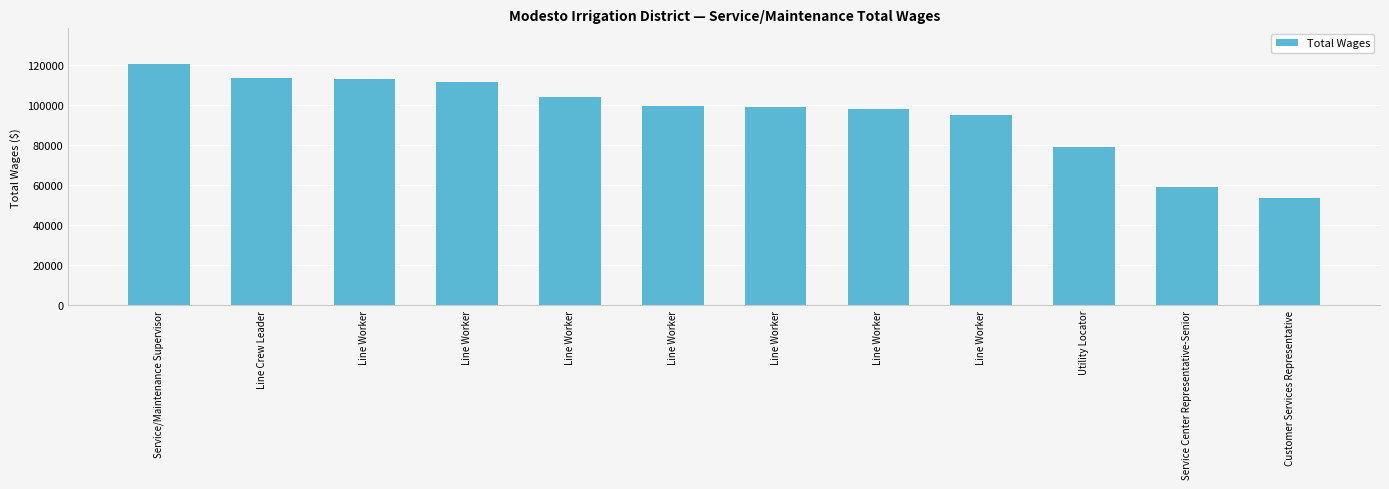

What is the greatest value displayed?

120494